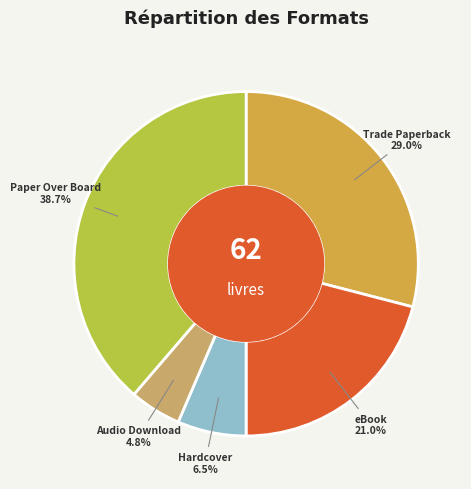

Which category has the smallest portion of the pie?

Audio Download